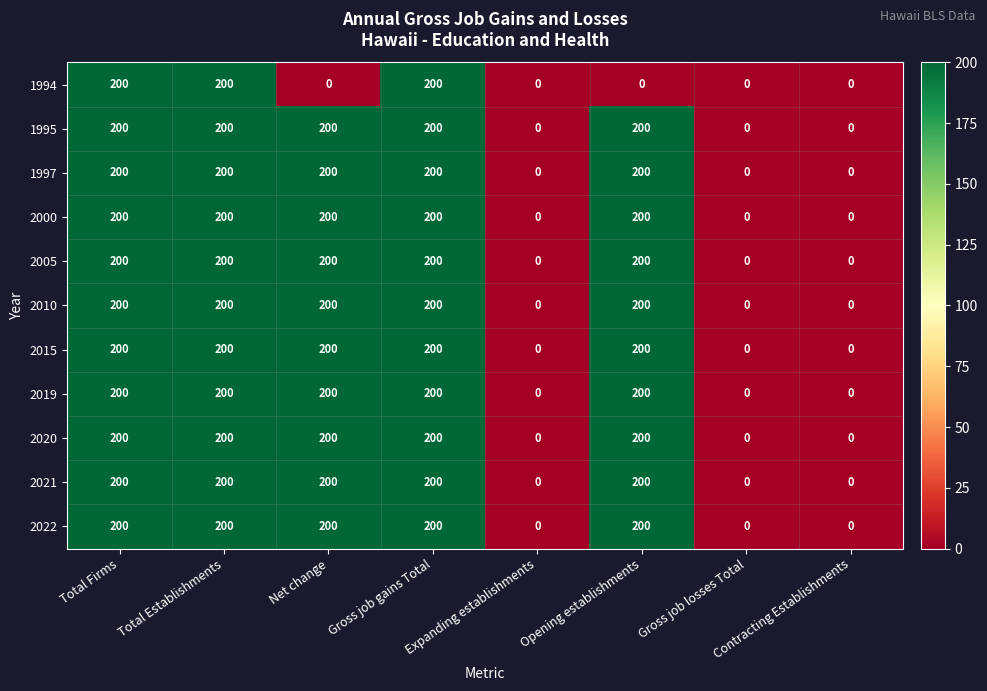

Is the value of 1995 at Total Establishments greater than the value of 1994 at Opening establishments?

Yes